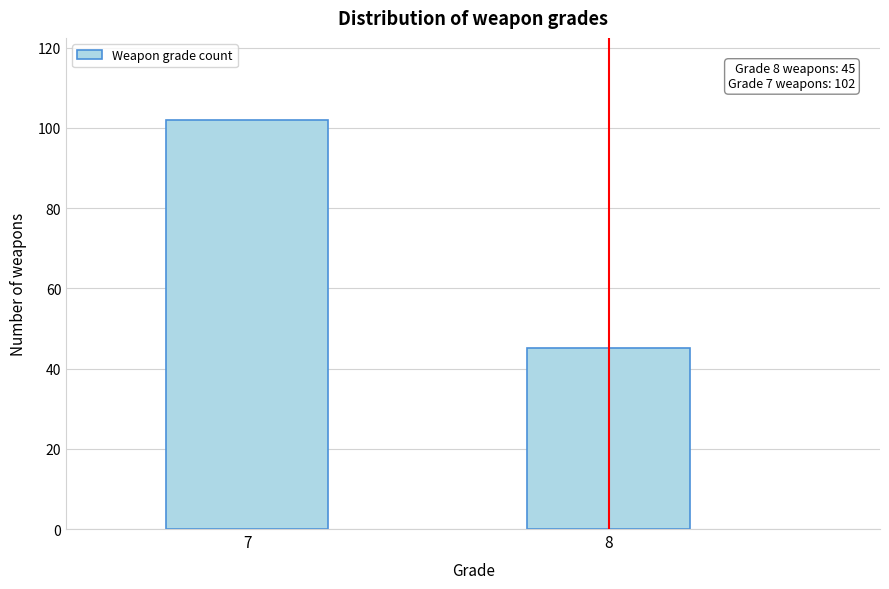

Reading left to right, transcribe all the data shown in this chart.

102	45